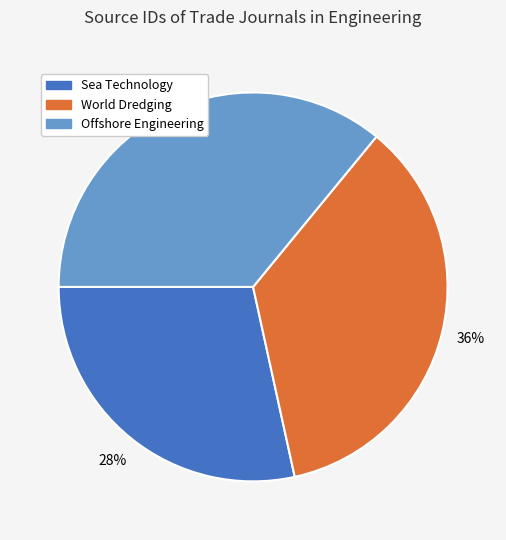

Is there a majority slice in this chart?

No